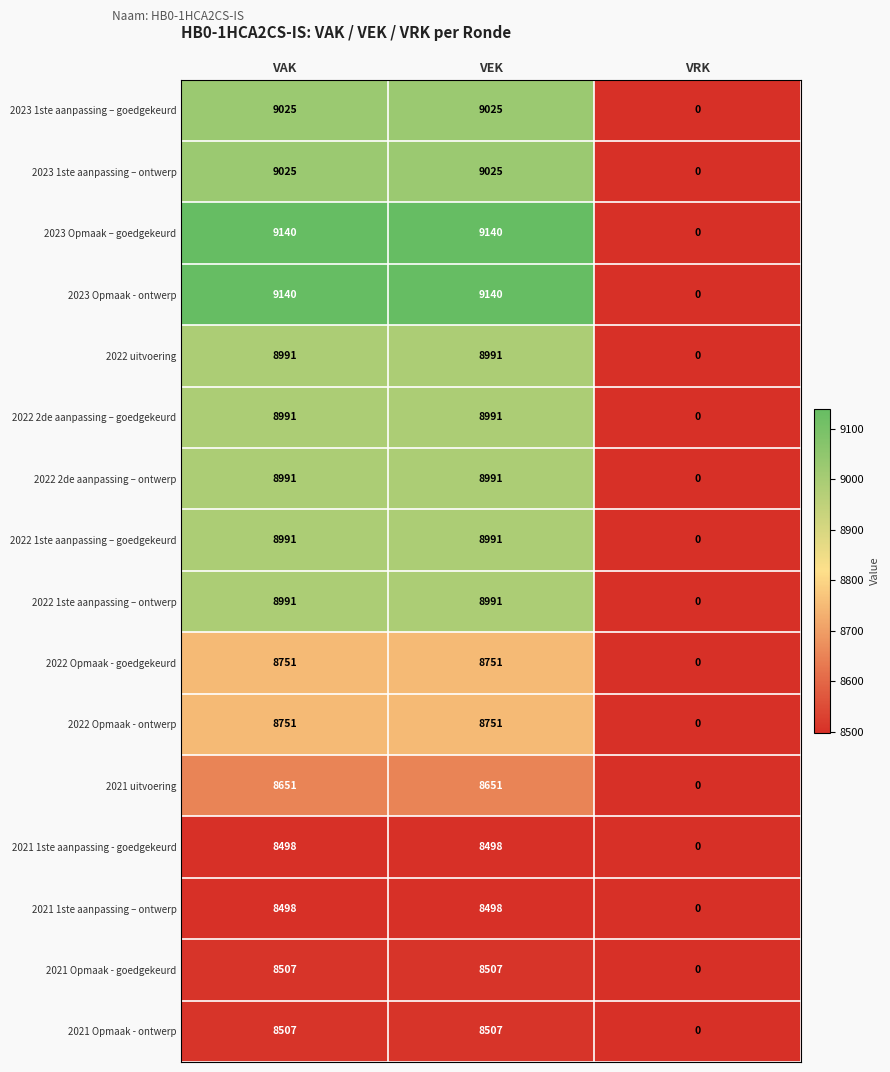

The value of 2022 Opmaak - ontwerp at VEK is 8751. True or false?

True